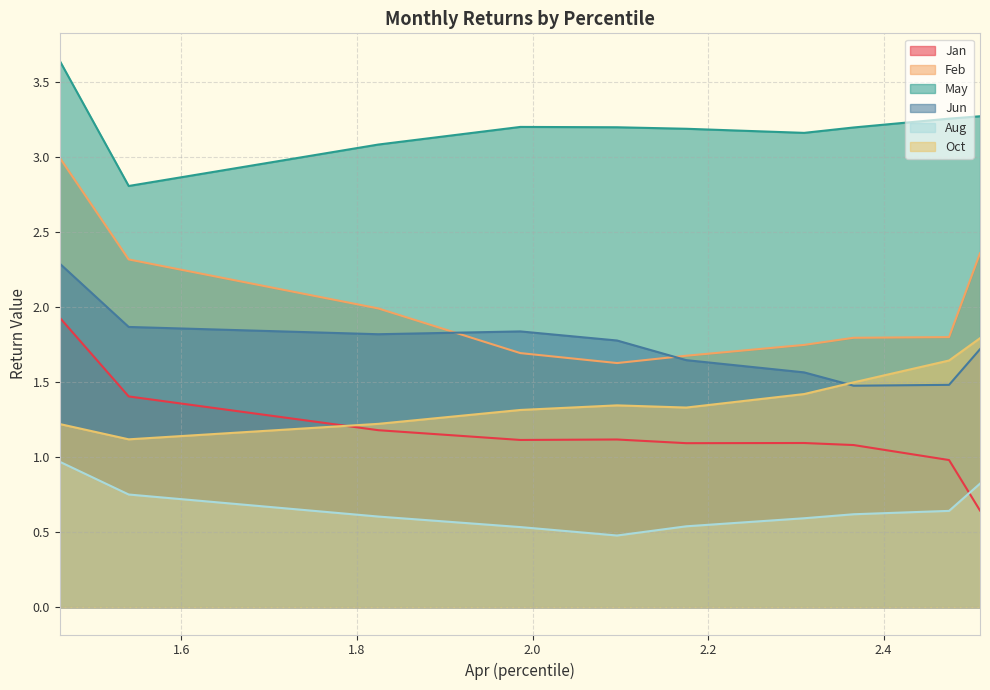

How many data points does each series have?

10